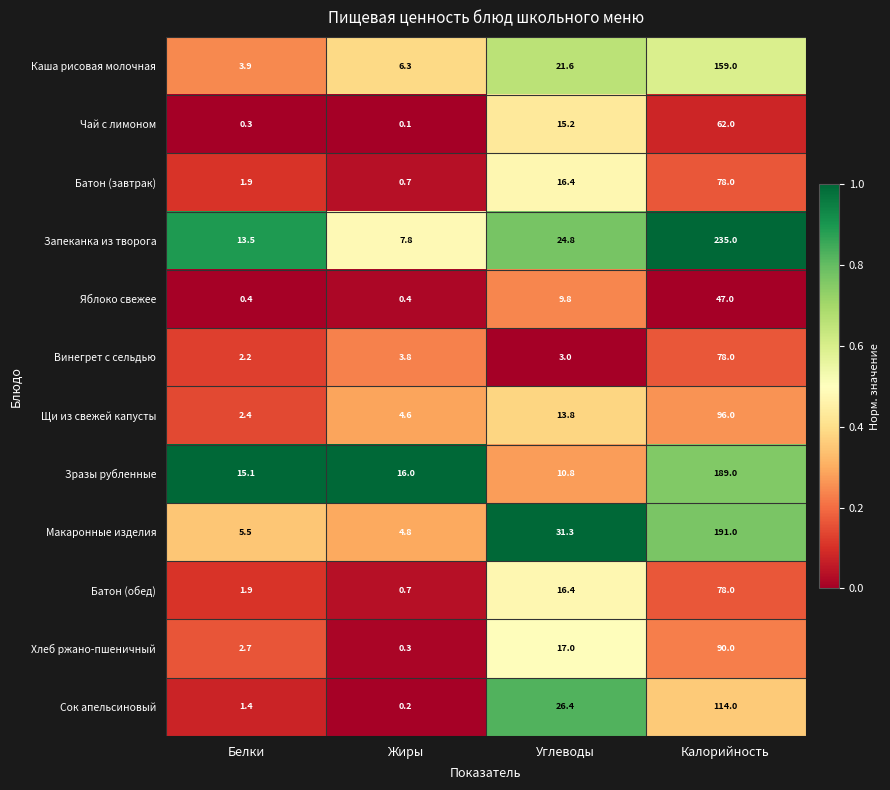

List the labels in order of Щи из свежей капусты value, smallest first.

Белки, Жиры, Углеводы, Калорийность